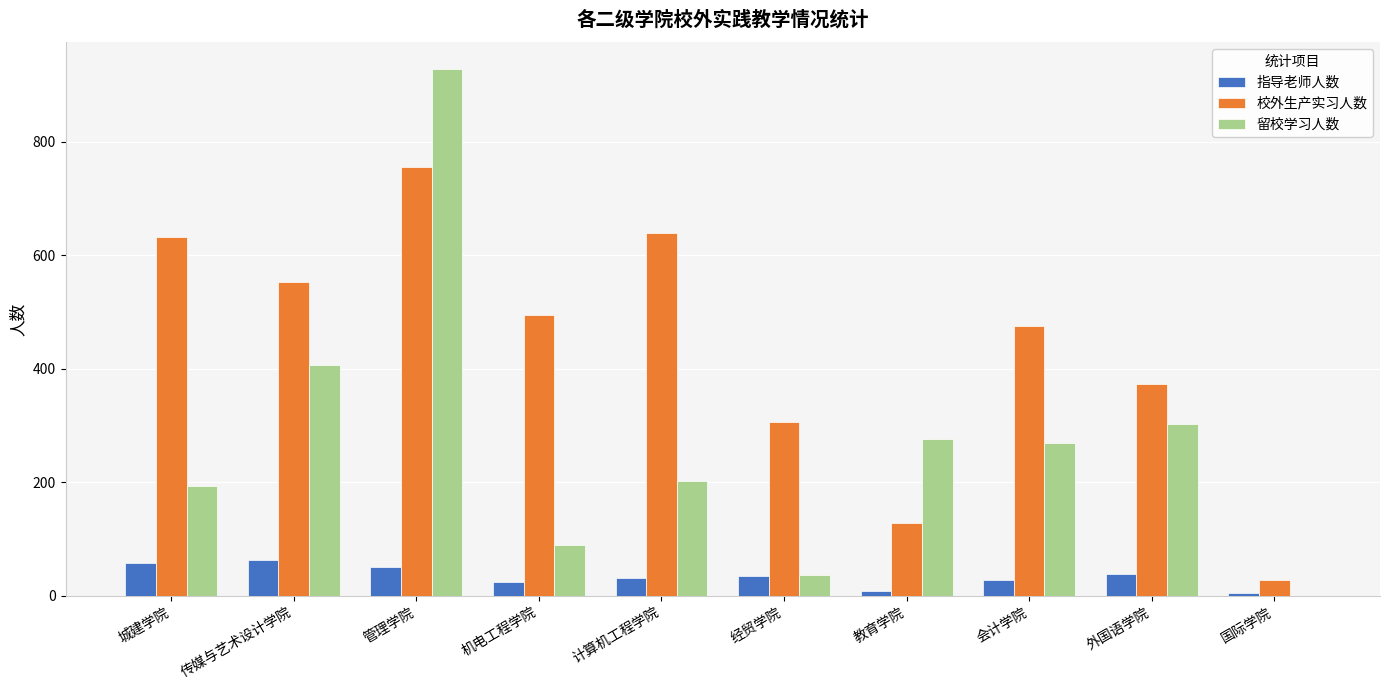

What is the total value across all series at 经贸学院?

377